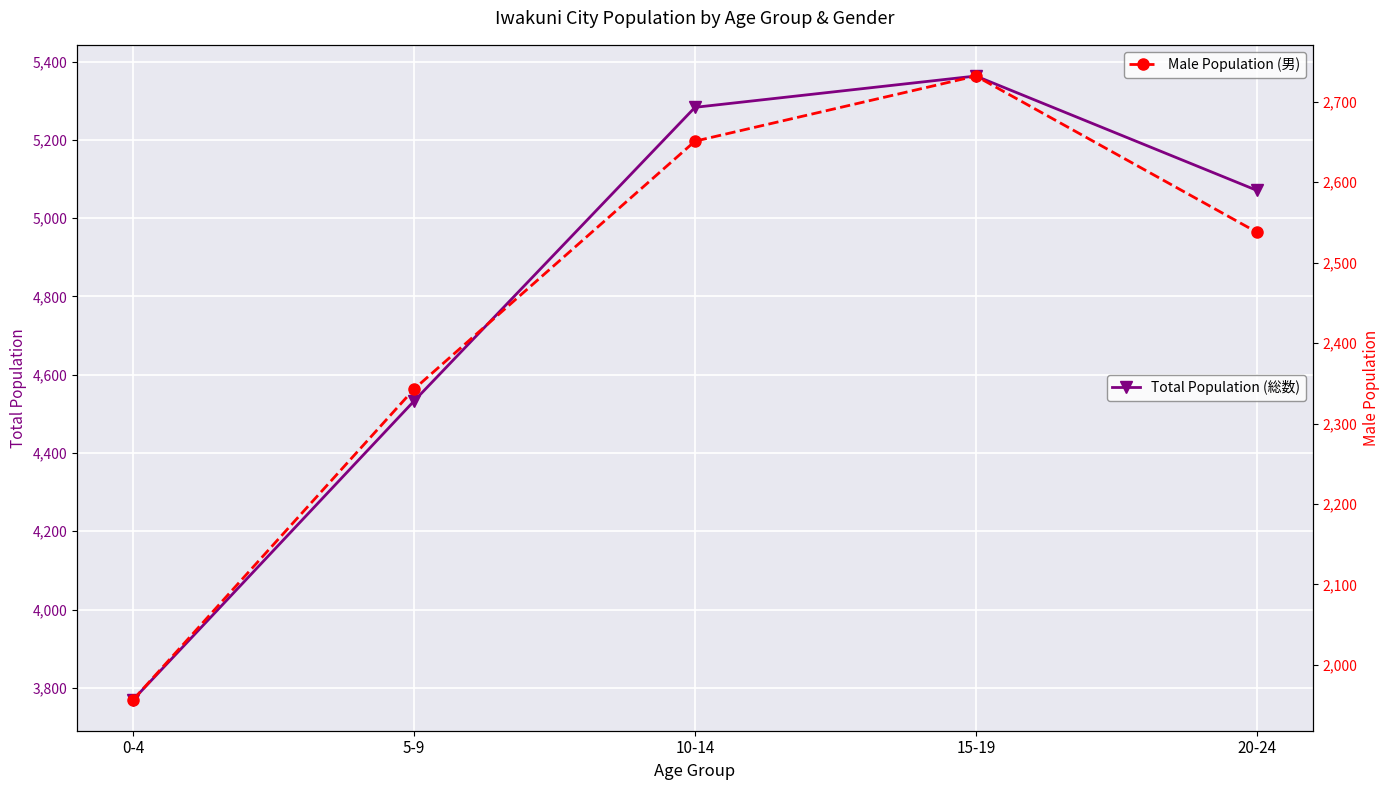

The Male Population (男) series shows 2732 at 15-19. True or false?

True